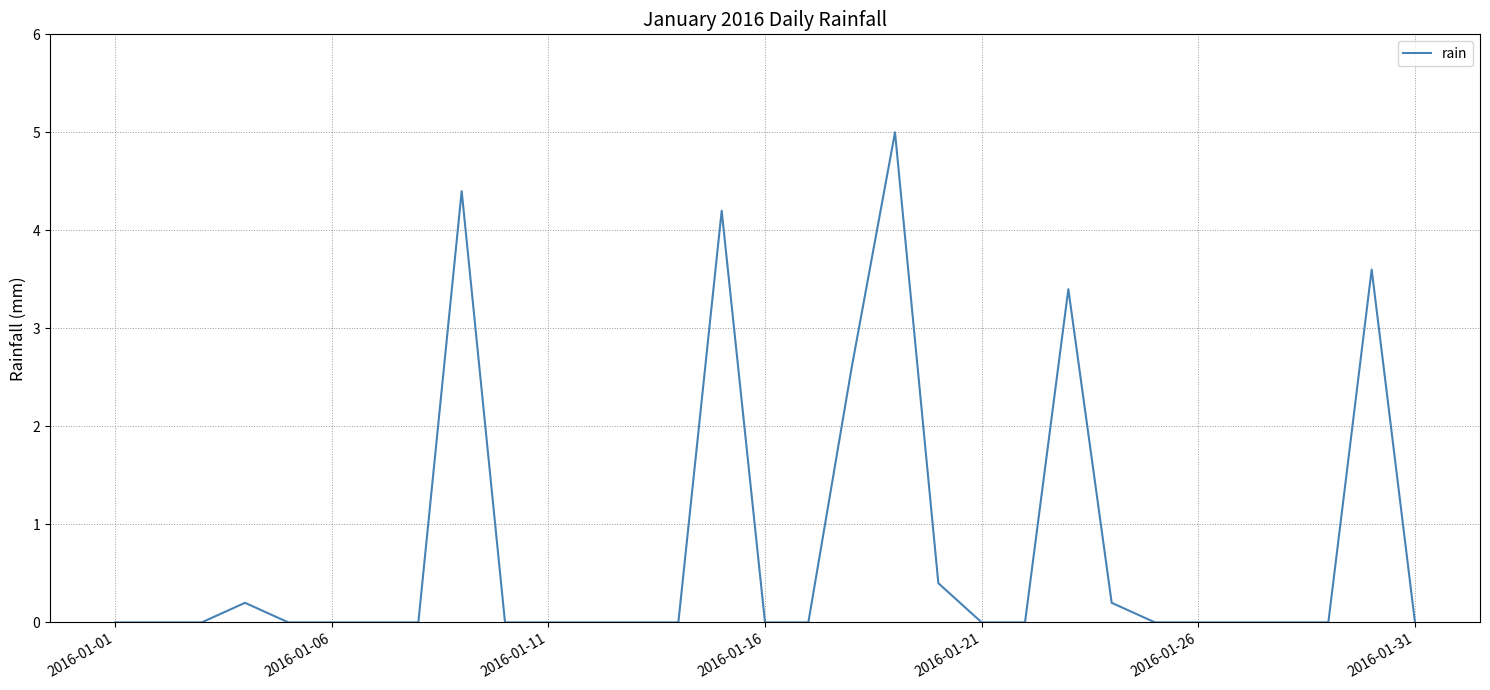

Is it true that the value at 2016-01-11 is 0.0?

True